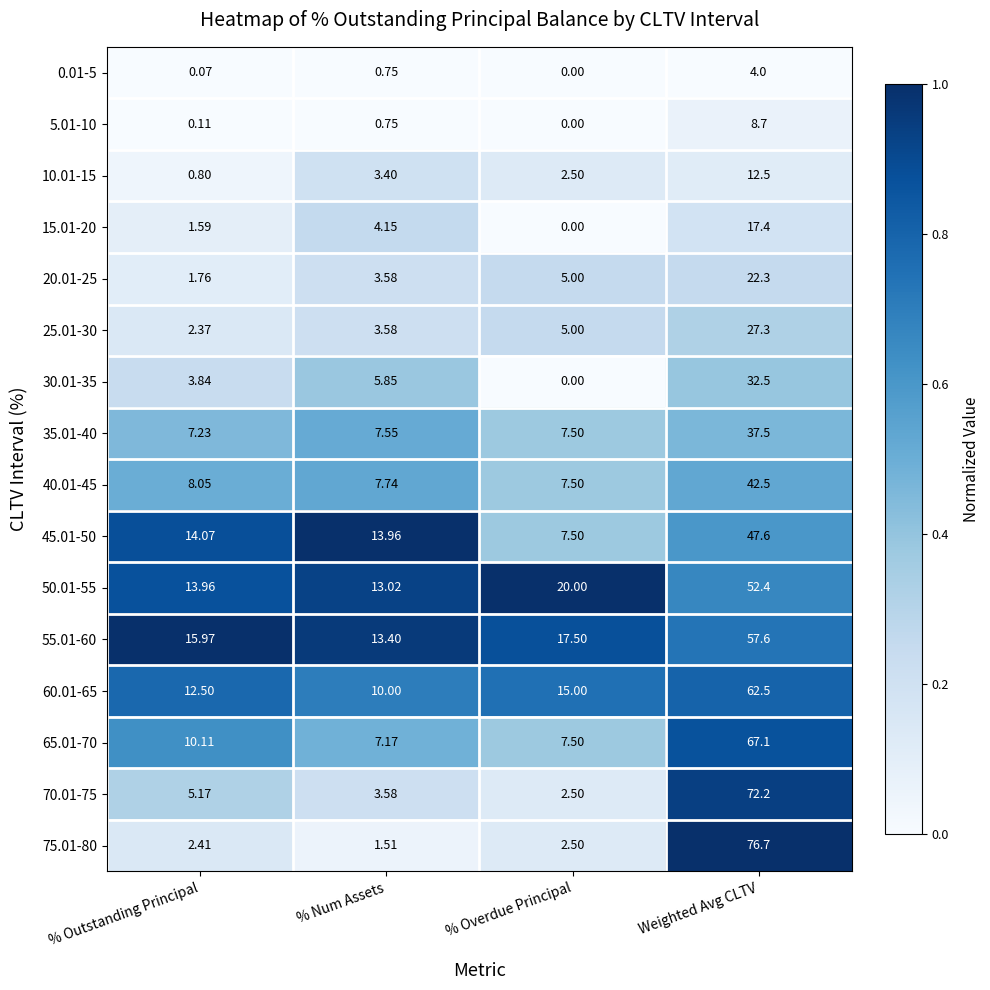

At which category does the chart reach its peak across all series?

Weighted Avg CLTV